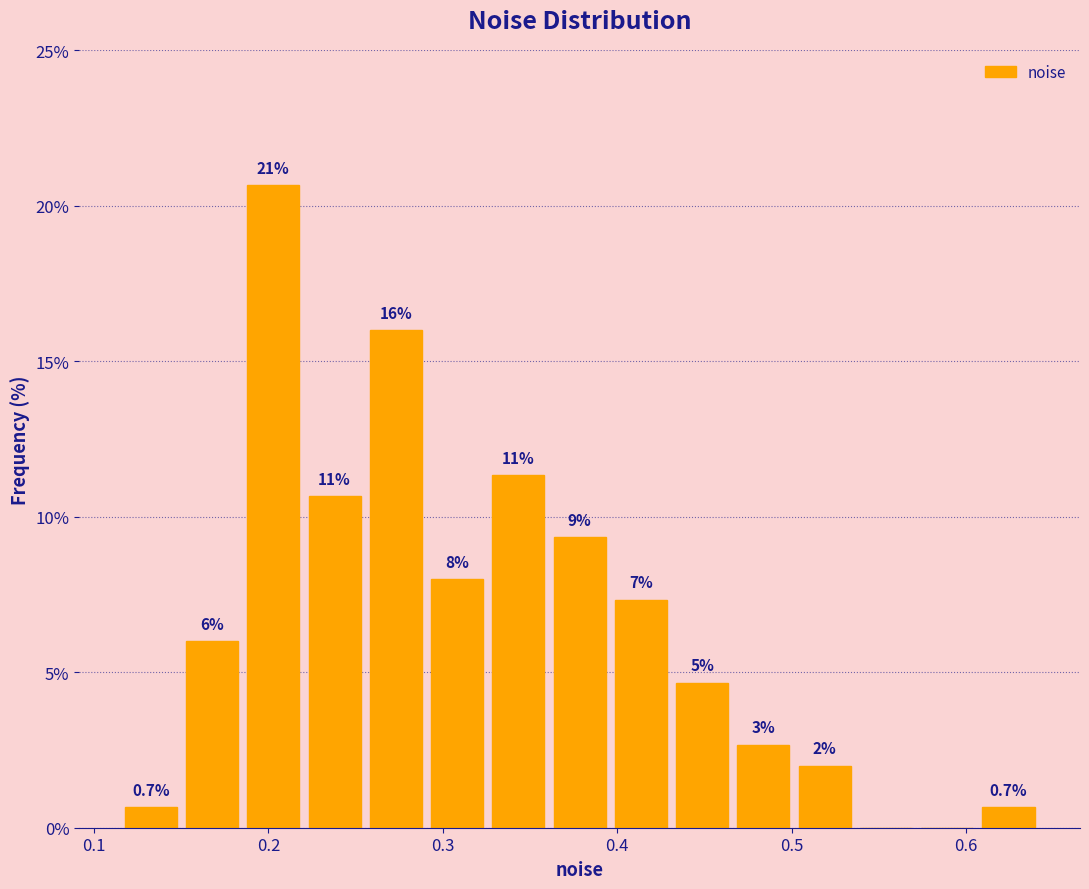

Around what value on the x-axis is the tallest bar? Give the approximate position of its centre, as read against the axis.

0.20